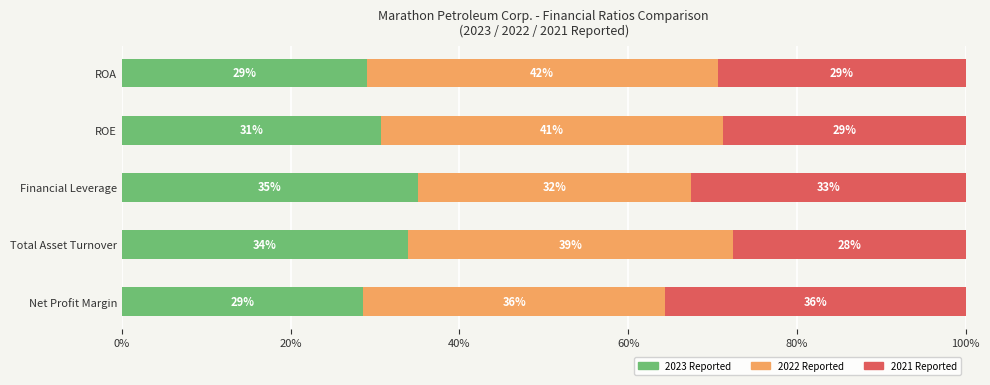

What is the sum of all 2023 Reported values?

157.3